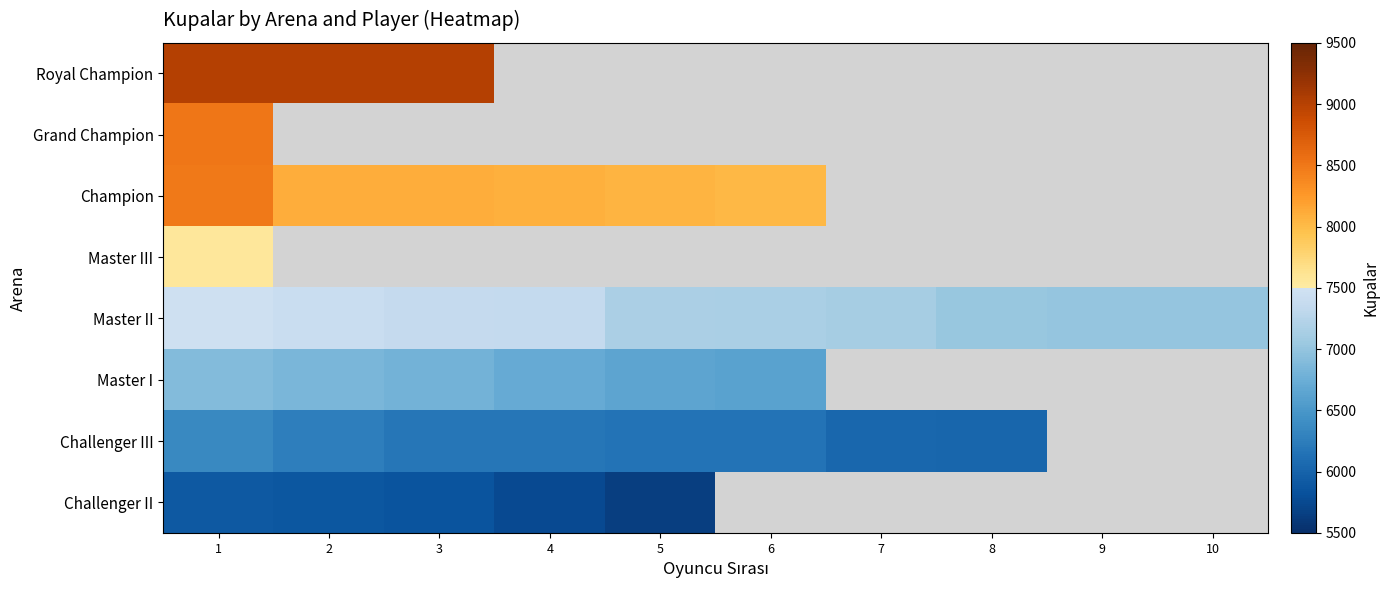

What is the greatest value displayed?

9000.0